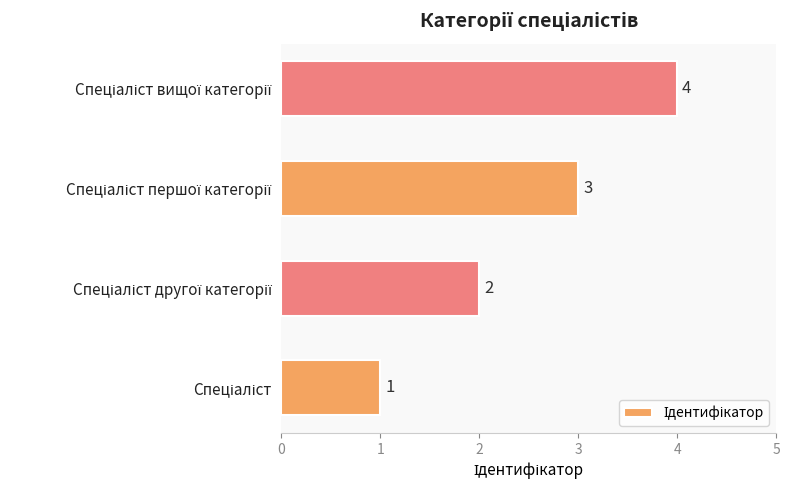

How many bars are there in total?

4